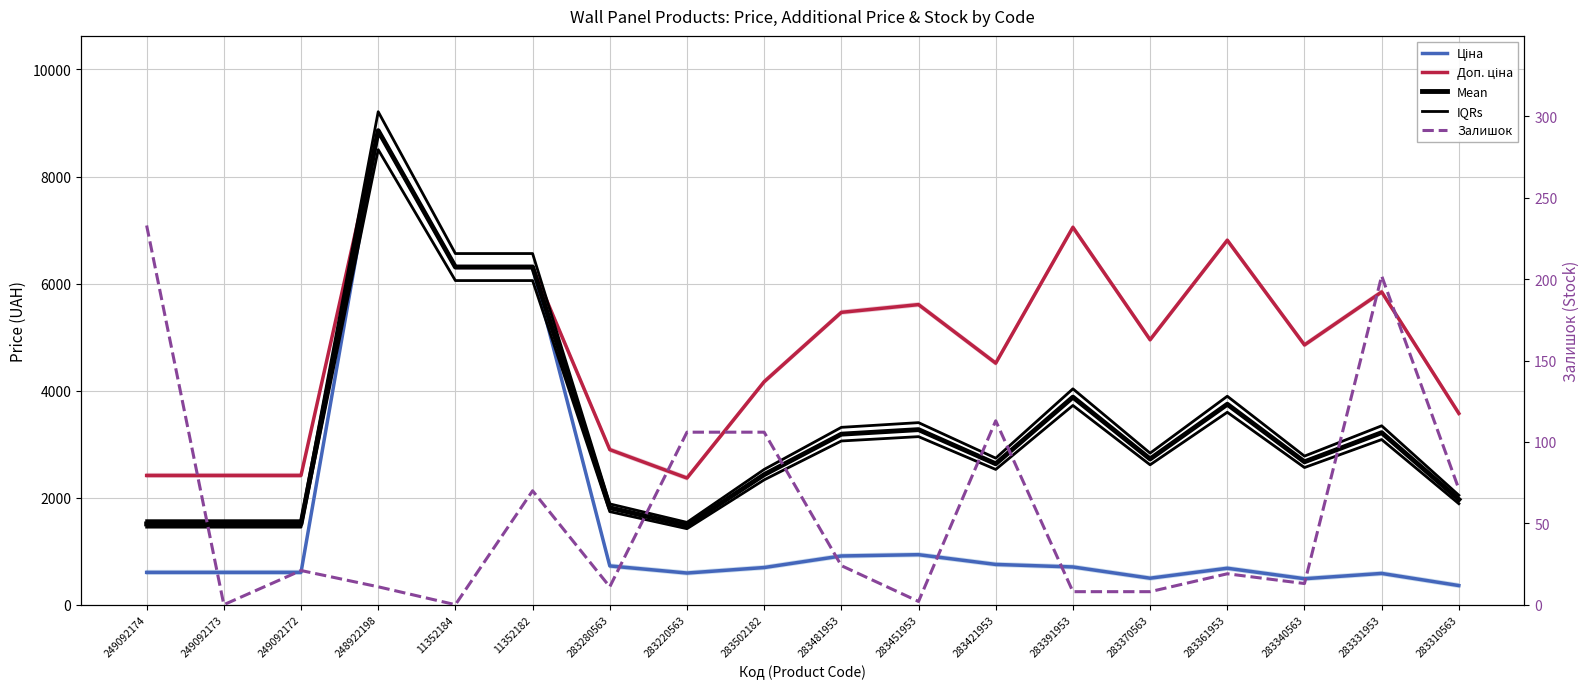

How many data points in Доп. ціна are above 4950?

9